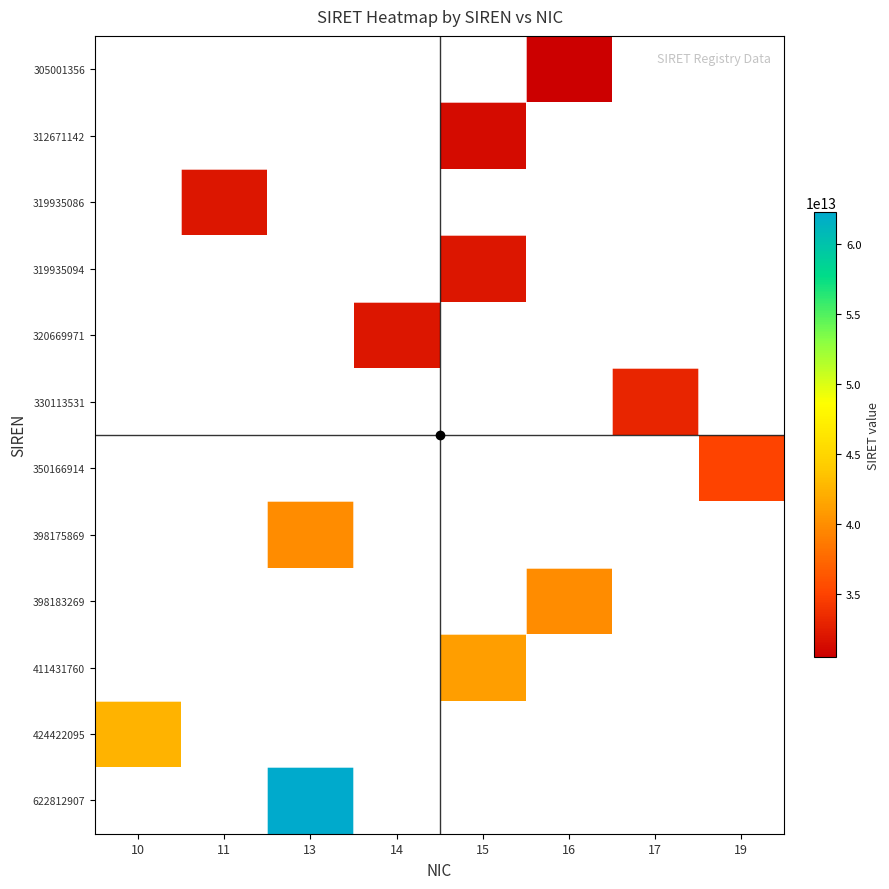

Where is row_10 nearest to the value 42442209500010?

10